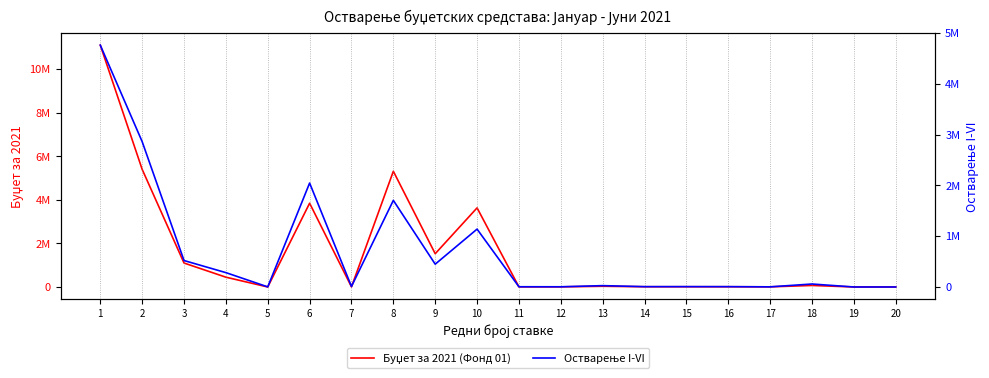

At which category is the sum across all series the highest?

1